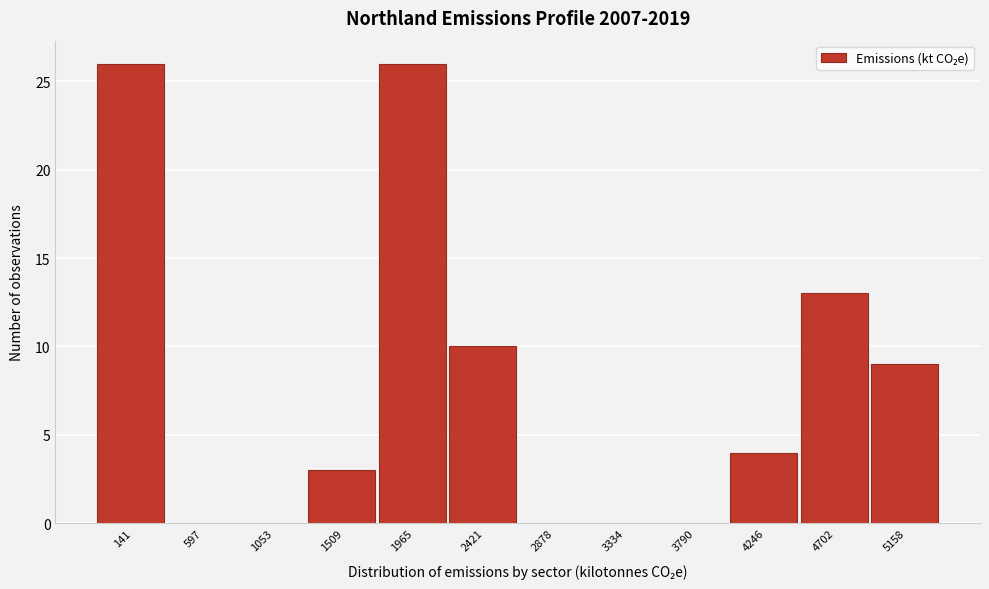

Reading left to right, list all the values displayed in this chart.

141=26	597=0	1053=0	1509=3	1965=26	2421=10	2878=0	3334=0	3790=0	4246=4	4702=13	5158=9